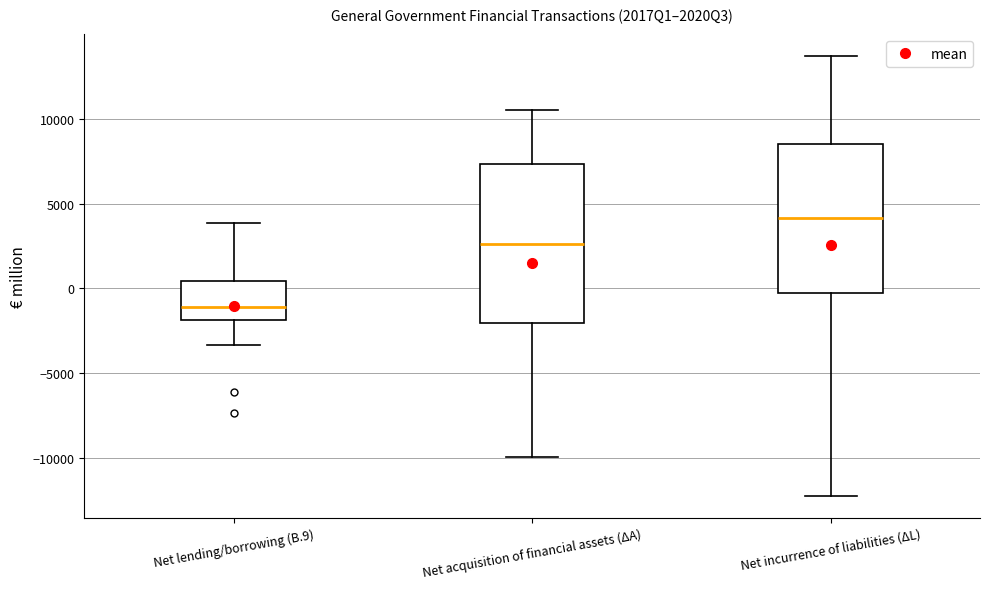

Reading left to right, transcribe this box plot: for each box, give where its median line is, the range the box spans, and where its two whiskers end, as read against the y-axis. The values are not printed on the chart, so give them approximately, as read against the axis.

Net lending/borrowing (B.9): median -1000, box -2000 to 500, whiskers -3500 to 4000
Net acquisition of financial assets (ΔA): median 2500, box -2000 to 7500, whiskers -10000 to 10500
Net incurrence of liabilities (ΔL): median 4000, box -500 to 8500, whiskers -12000 to 13500